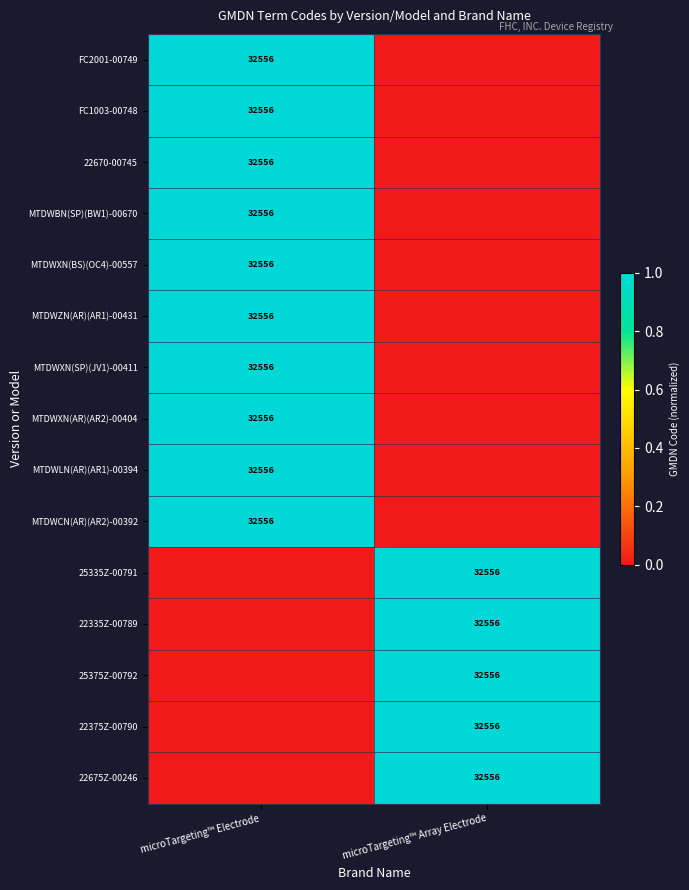

Is it true that 22335Z-00789 equals 32556 at microTargeting™ Array Electrode?

True